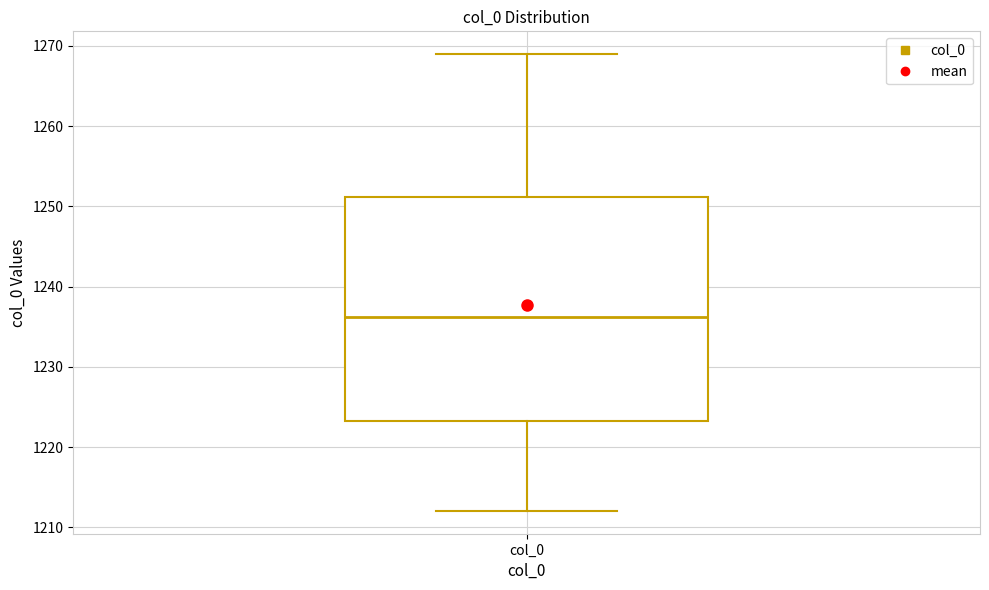

Transcribe this box plot: give where the median line is, the range the box spans, and where the two whiskers end, as read against the y-axis. The values are not printed on the chart, so give them approximately, as read against the axis.

median 1236, box 1223 to 1251, whiskers 1212 to 1269